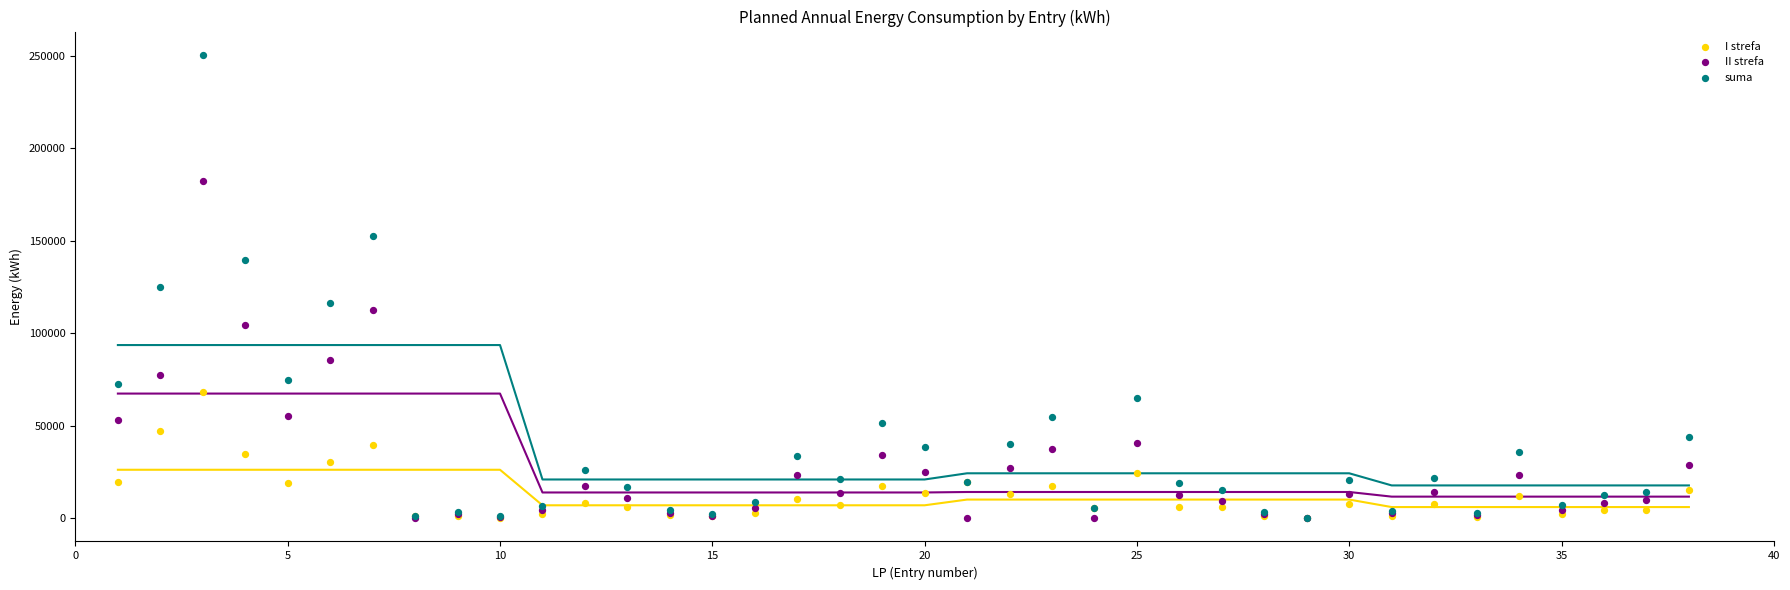

Which series contains the highest Y value?

suma